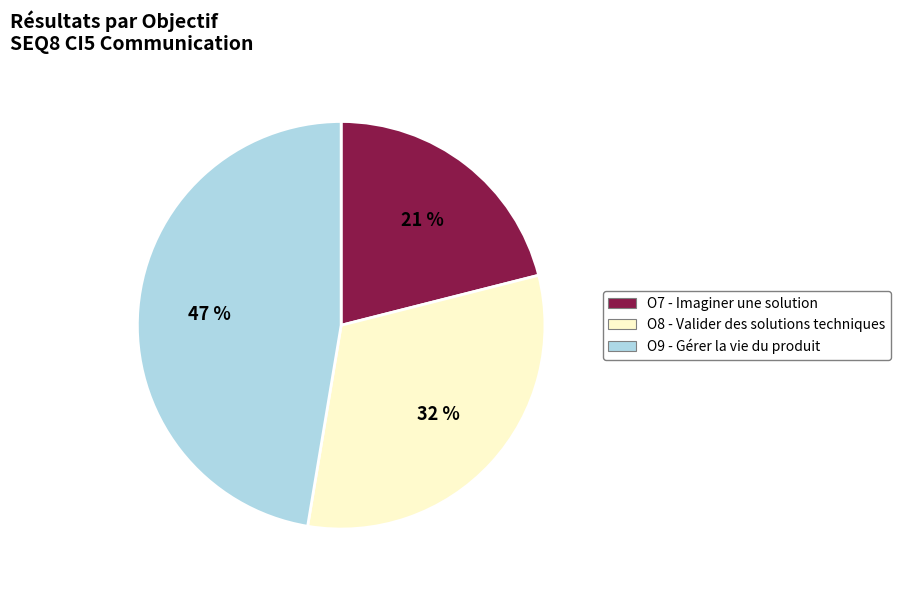

The O9 - Gérer la vie du produit slice represents 60% of the pie. True or false?

False